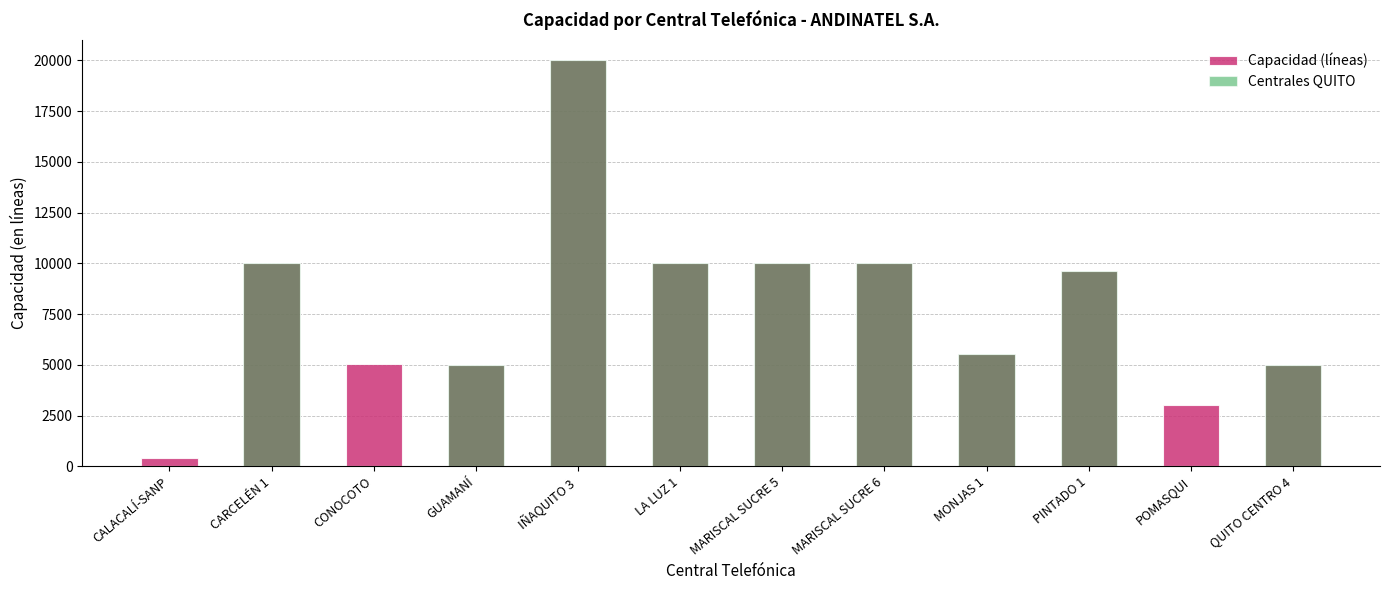

True or false: Centrales QUITO has a value of 12353 at POMASQUI.

False